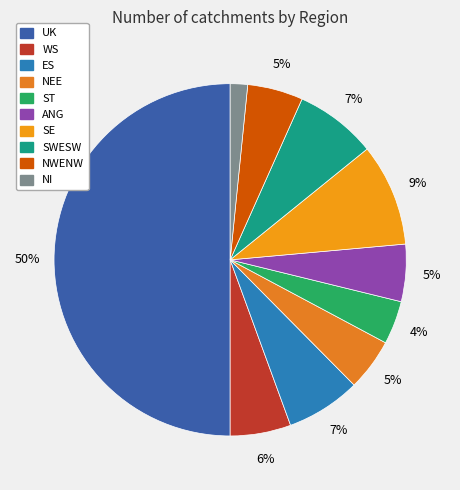

Which slice is the largest?

UK